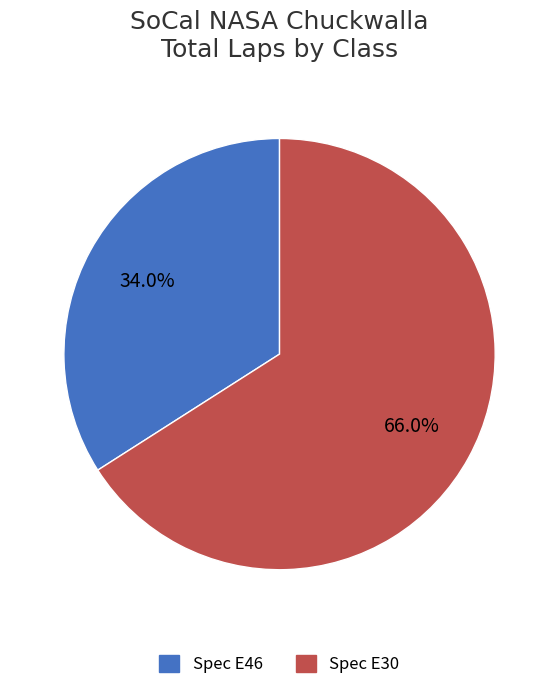

Combined, do Spec E30 and Spec E46 account for over 50%?

Yes